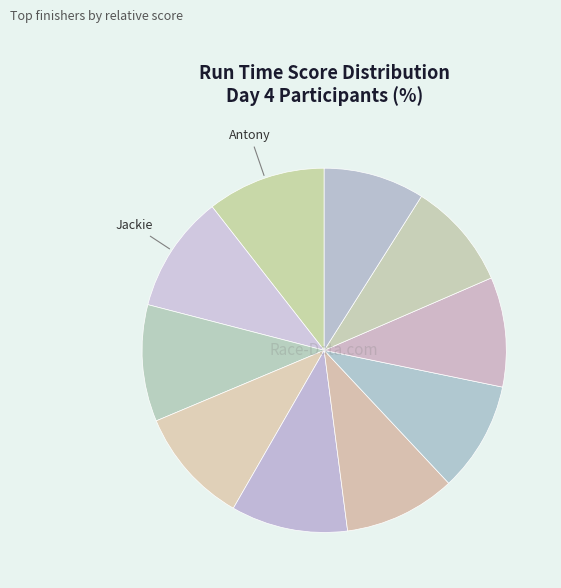

To the nearest percent, what is the average slice percentage?

10%